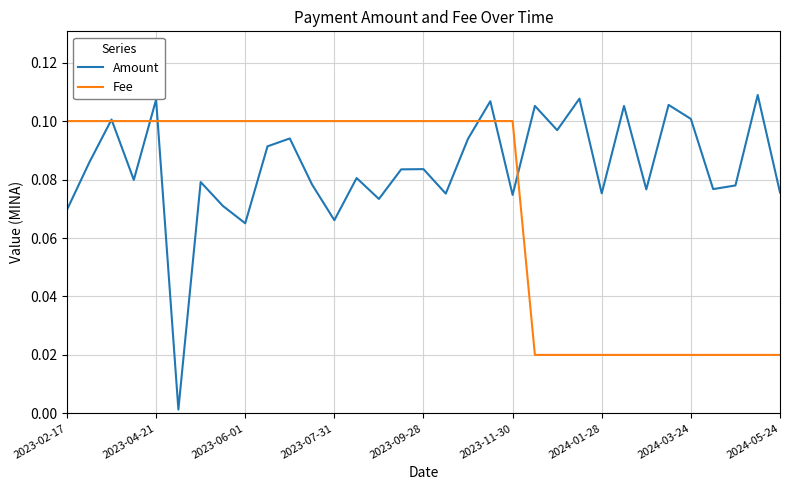

Which series has the widest spread of values?

Amount